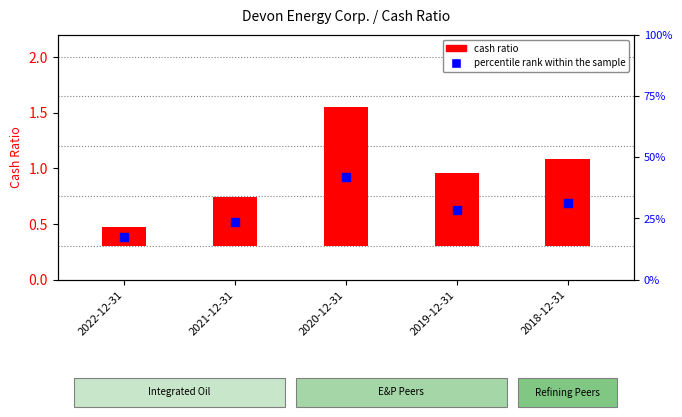

What is the change in value from 2019-12-31 to 2018-12-31?

+0.1